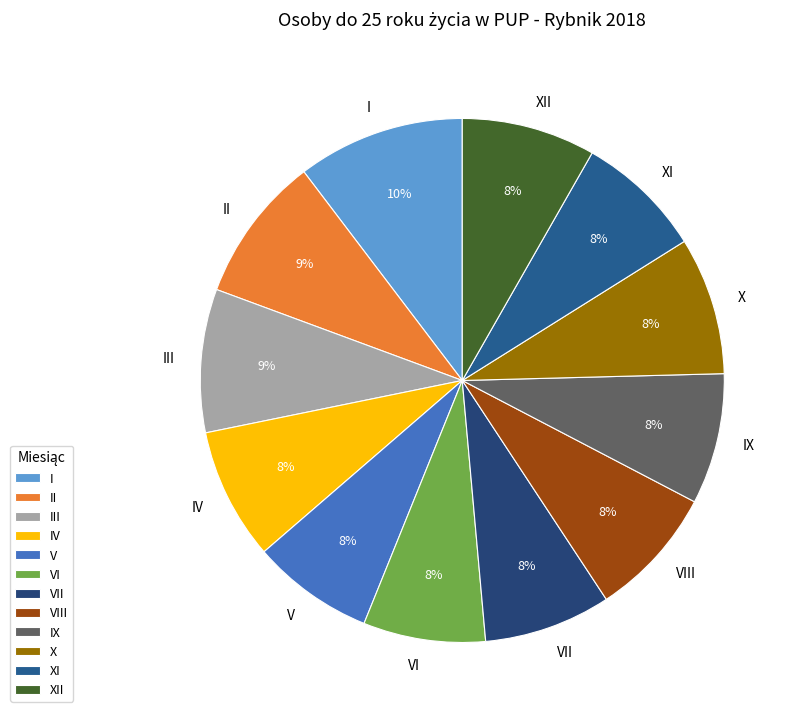

To the nearest percent, what percentage of the pie is V?

8%